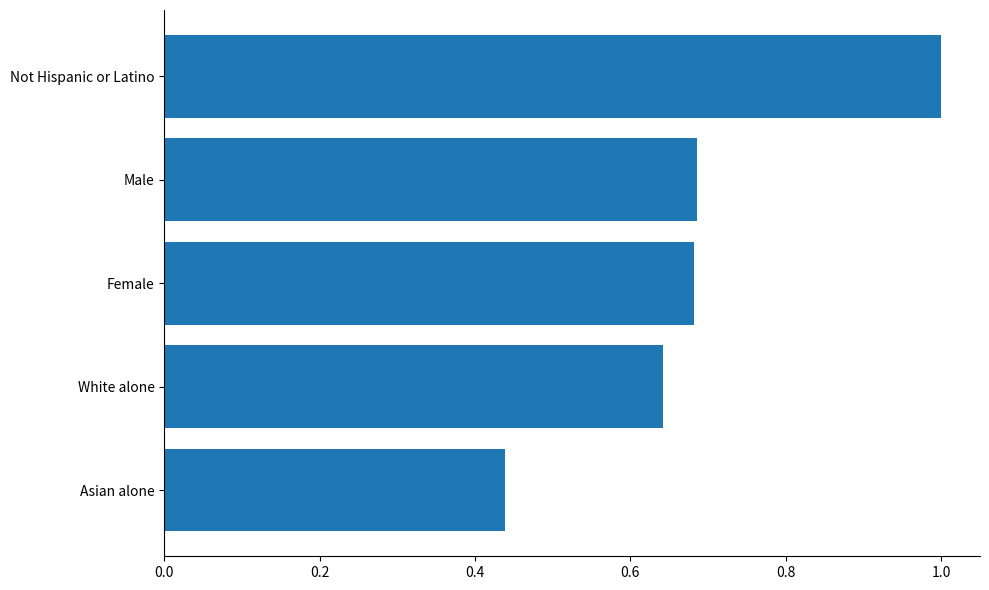

What is the sum of all values?

3.4